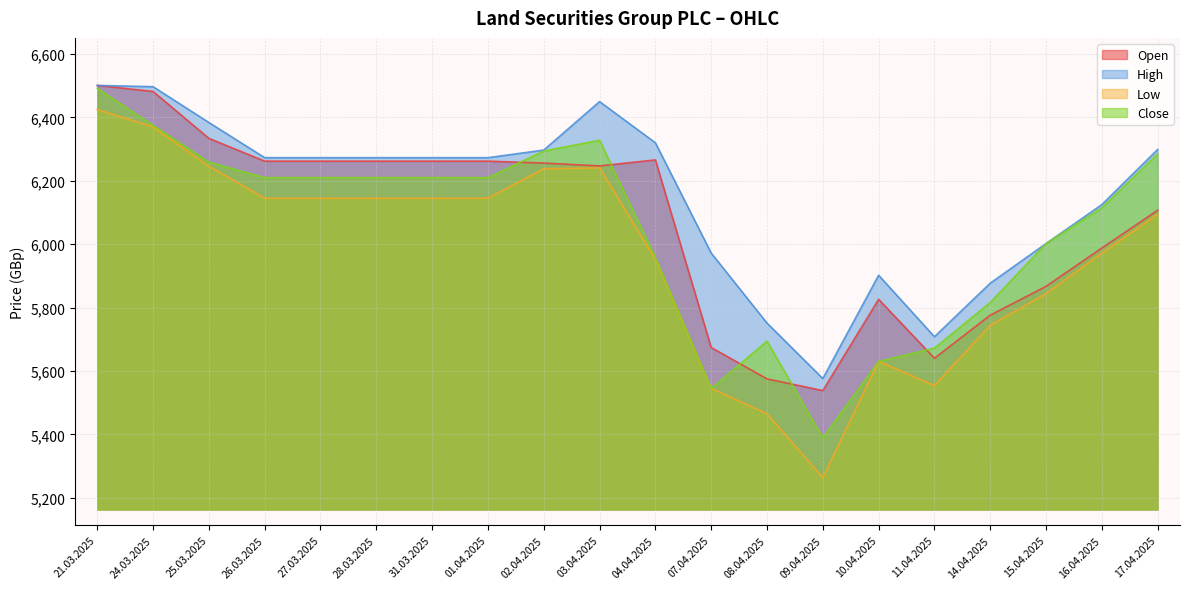

Which series has the largest range (max minus min)?

Low